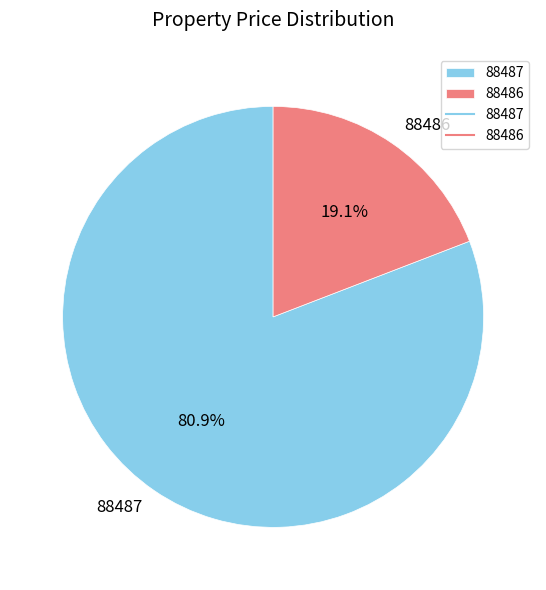

Count the number of slices in the pie.

2